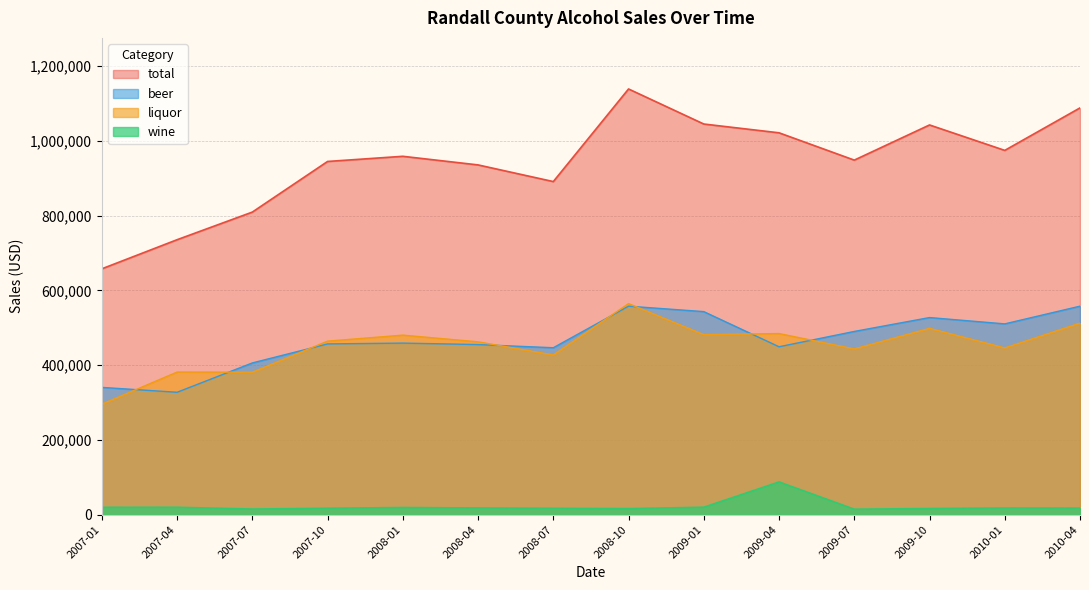

What value does the liquor series have at 2009-10, to the nearest 10?

498420